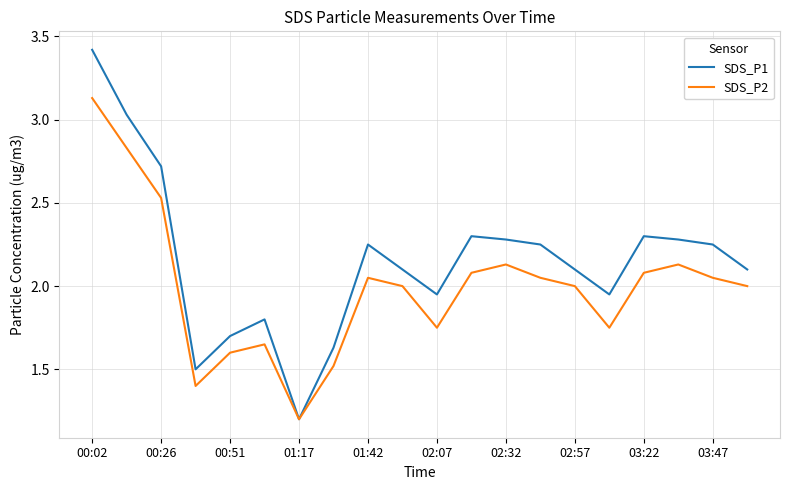

Which series has the widest spread of values?

SDS_P1